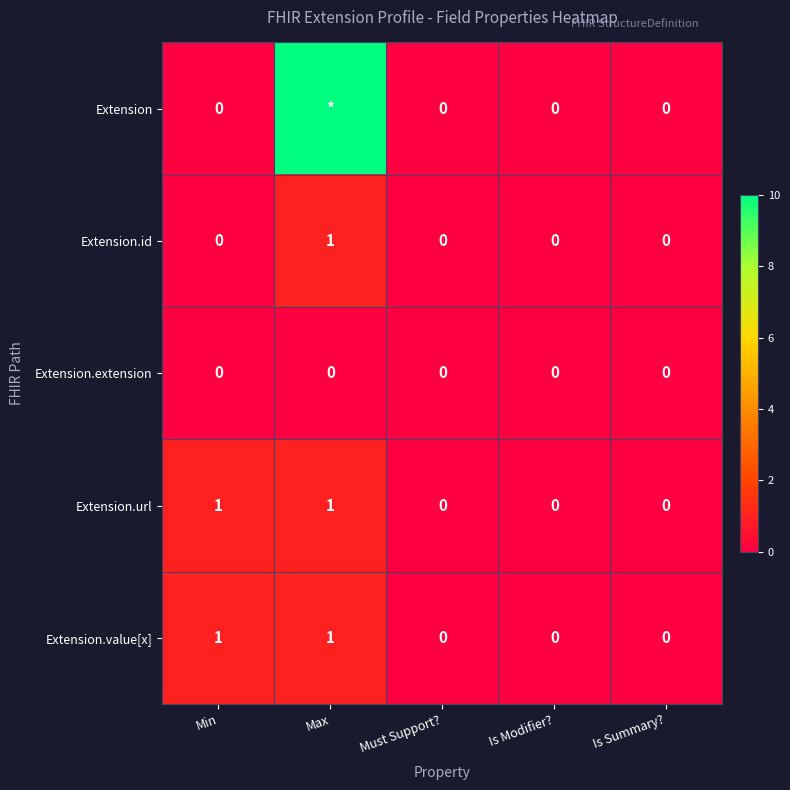

What is the sum of all Extension.value[x] values?

2